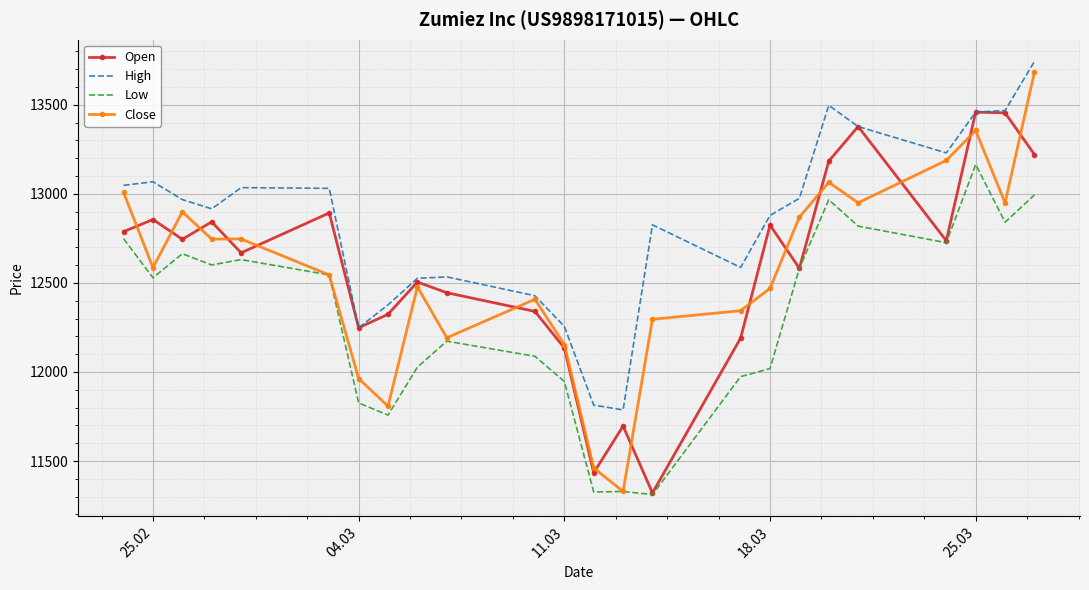

What are all the series names shown in the legend?

Open, High, Low, Close